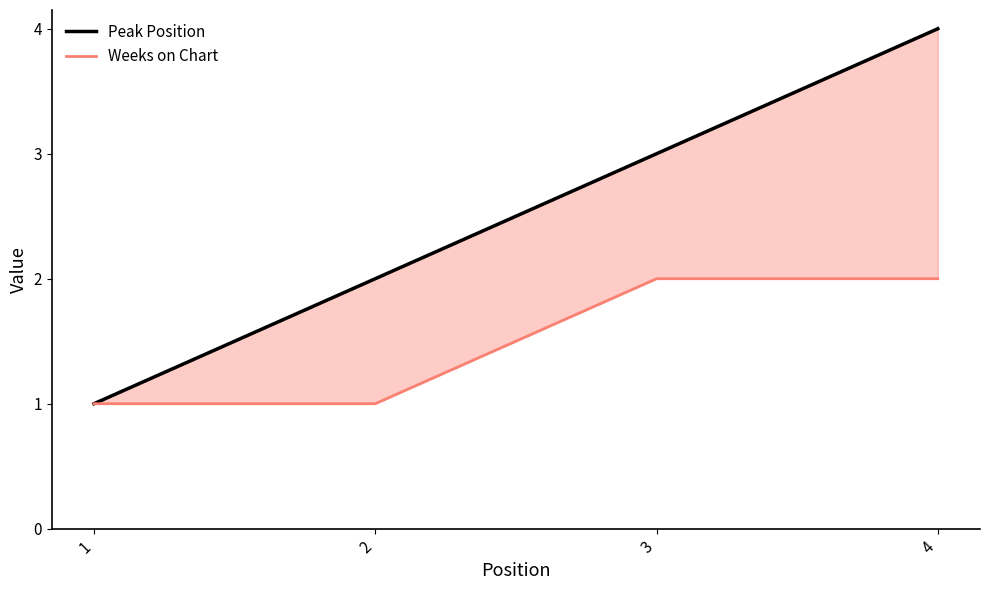

Which series has the widest spread of values?

Peak Position